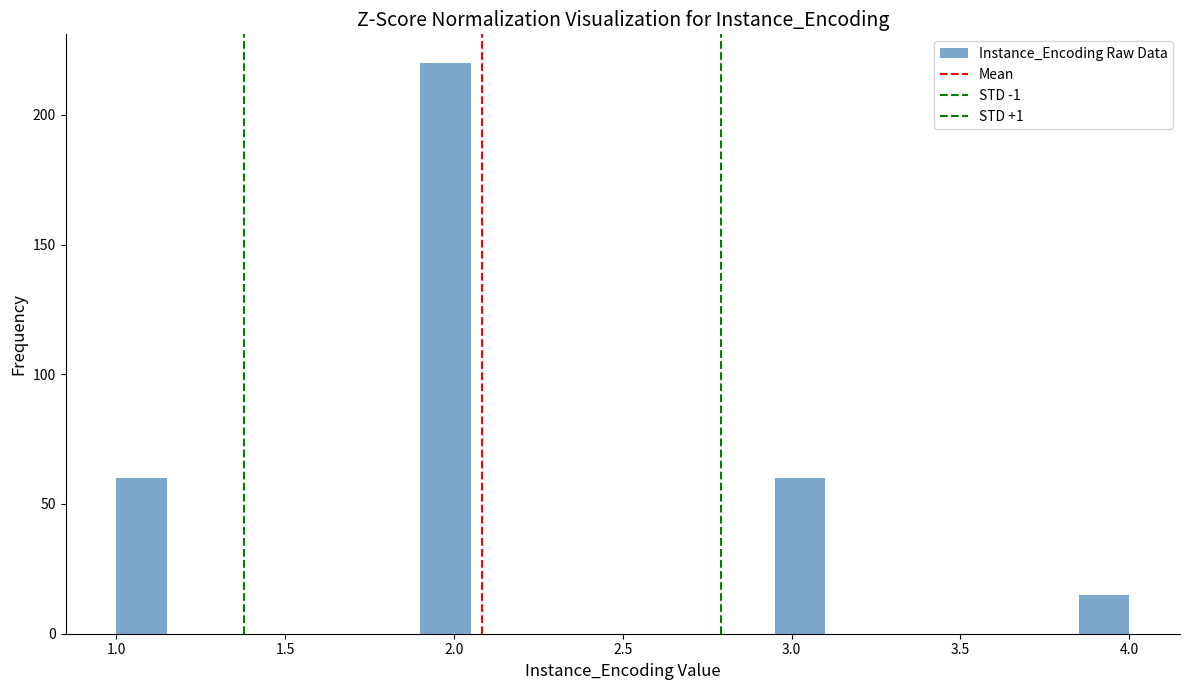

Around what value on the x-axis is the tallest bar? Give the approximate position of its centre, as read against the axis.

2.00